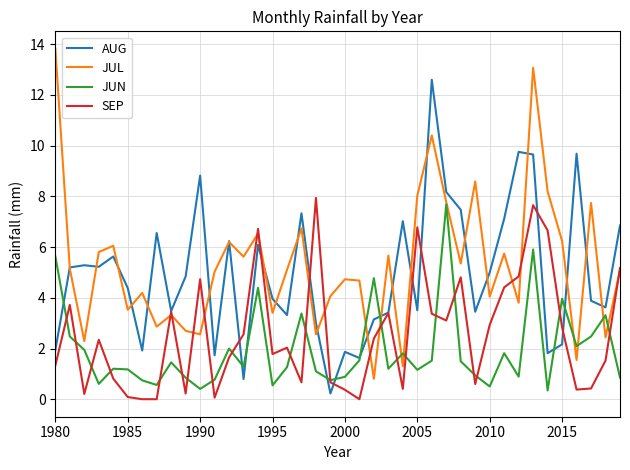

What is the minimum value for JUN?

0.4